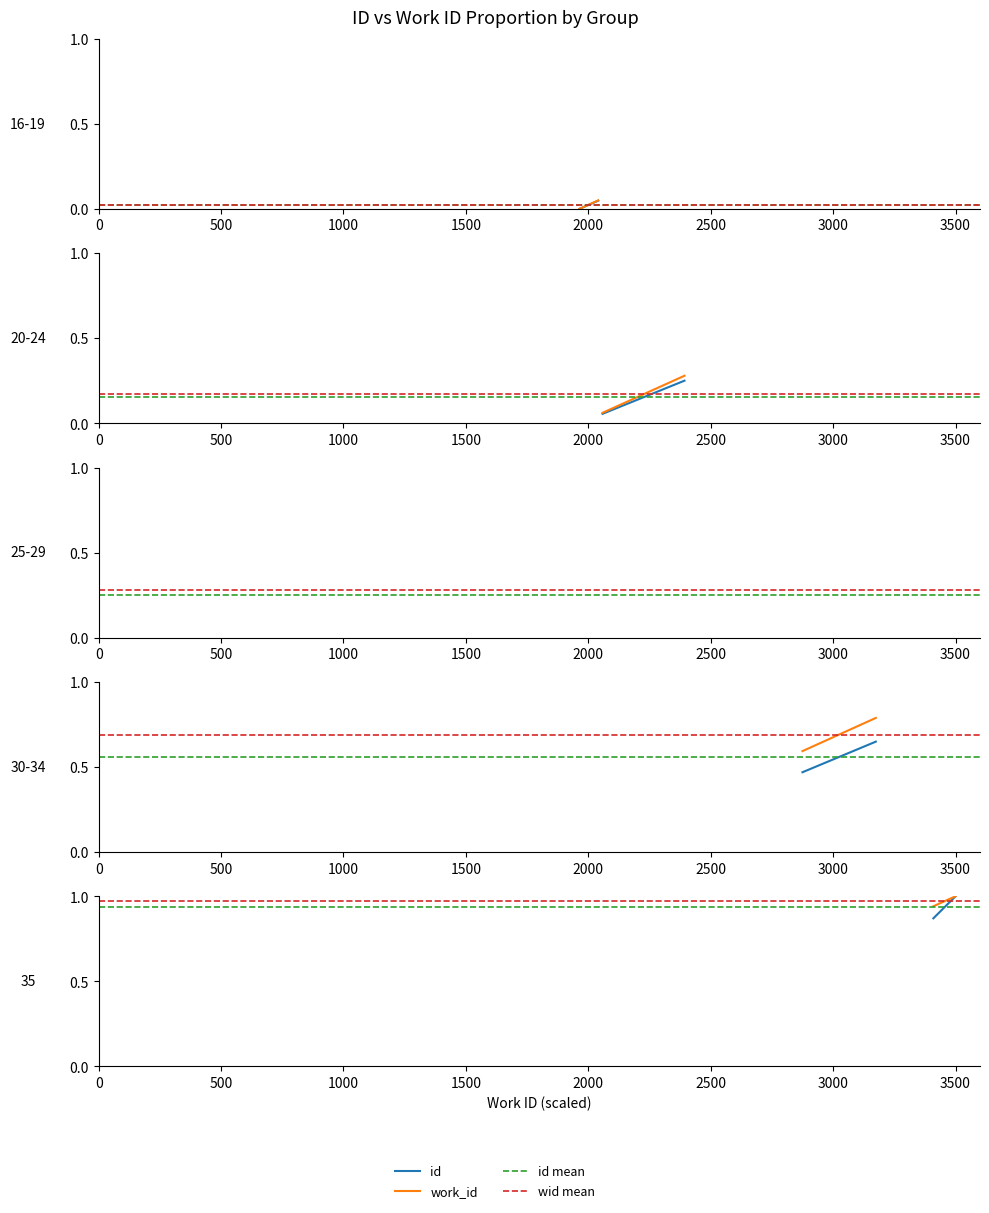

What is the spread (max minus min) of values at 0?

0.1